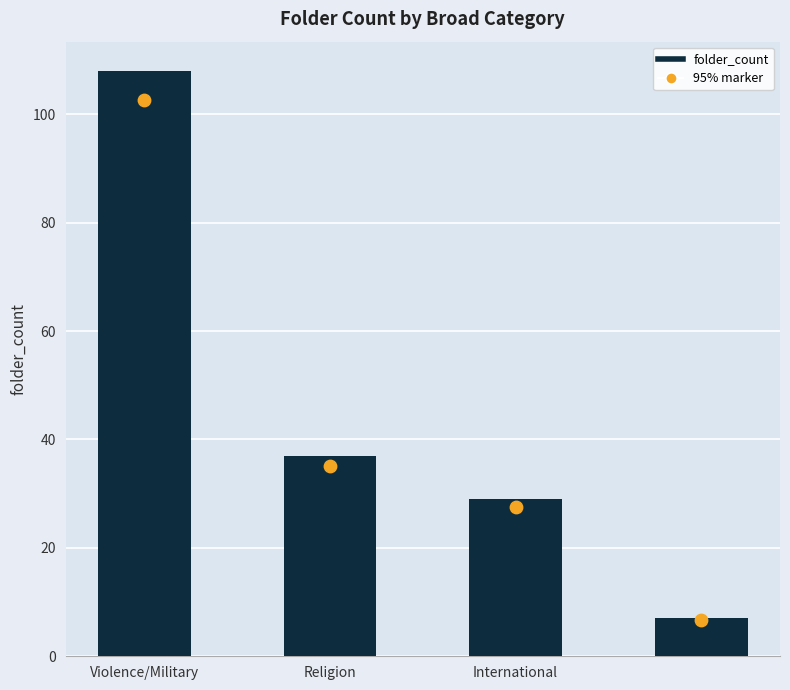

Which has a higher value, Violence/Military or 3?

Violence/Military